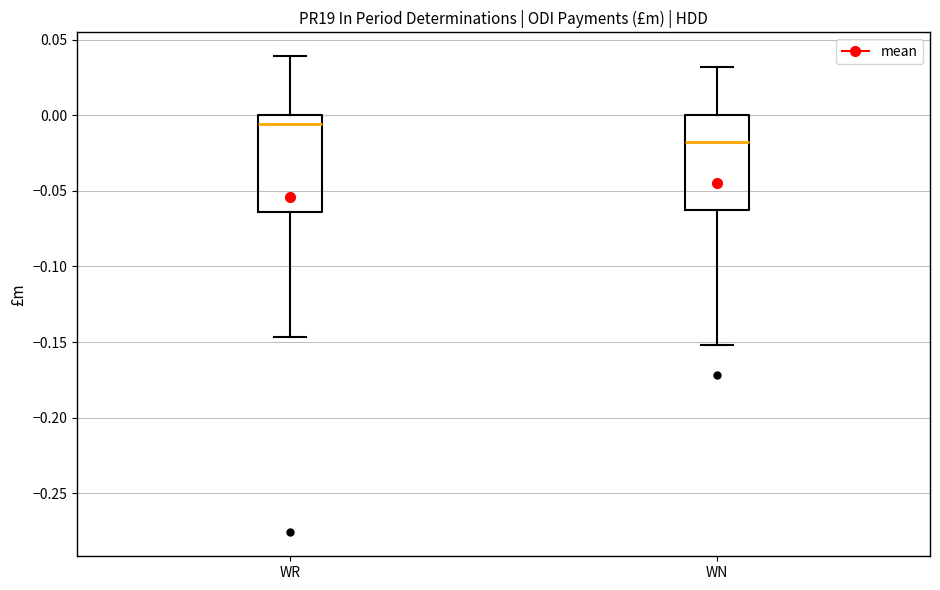

Which box's median line is the highest?

WR